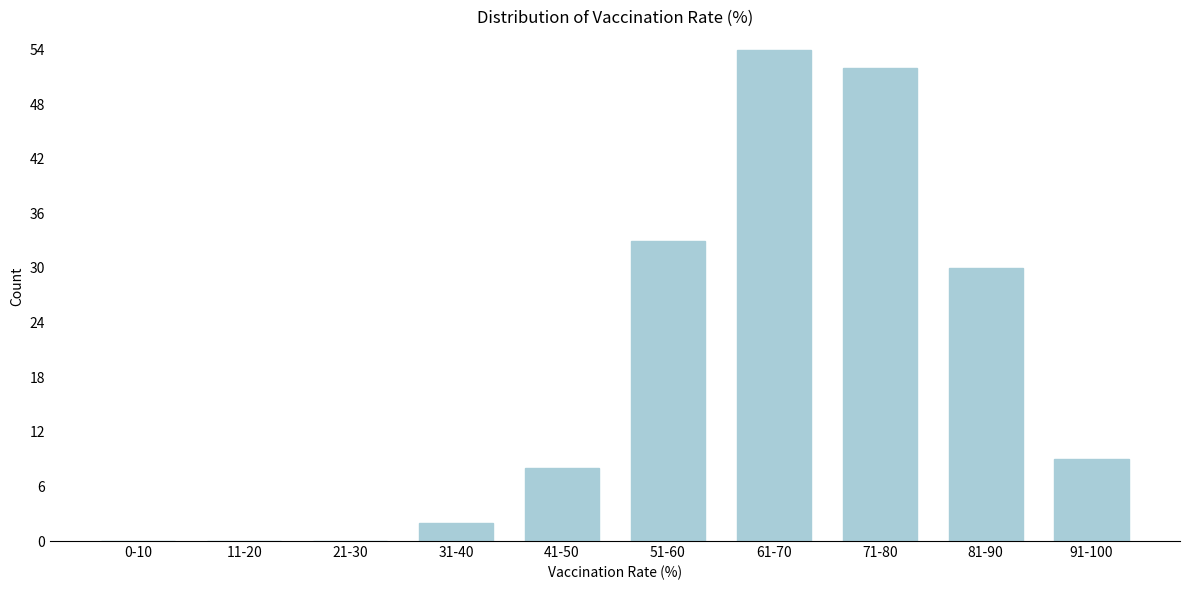

Reading left to right, list all the values displayed in this chart.

0-10=0	11-20=0	21-30=0	31-40=2	41-50=8	51-60=33	61-70=54	71-80=52	81-90=30	91-100=9